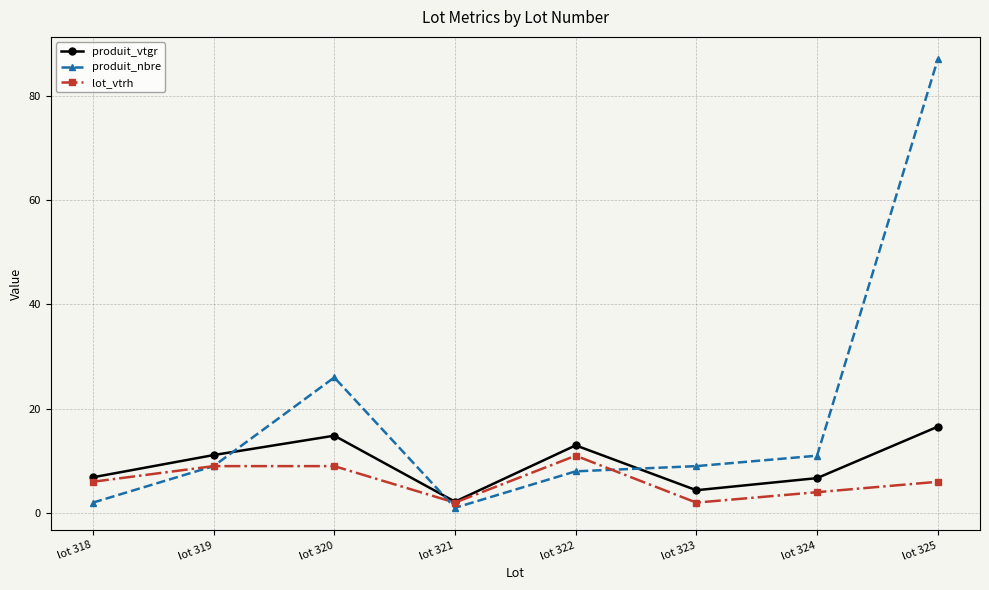

At which category is the sum across all series the highest?

lot 325